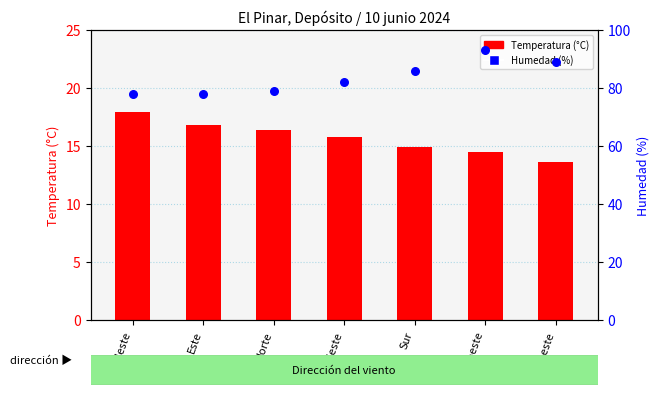

Which series contains the highest Y value?

Humedad (%)